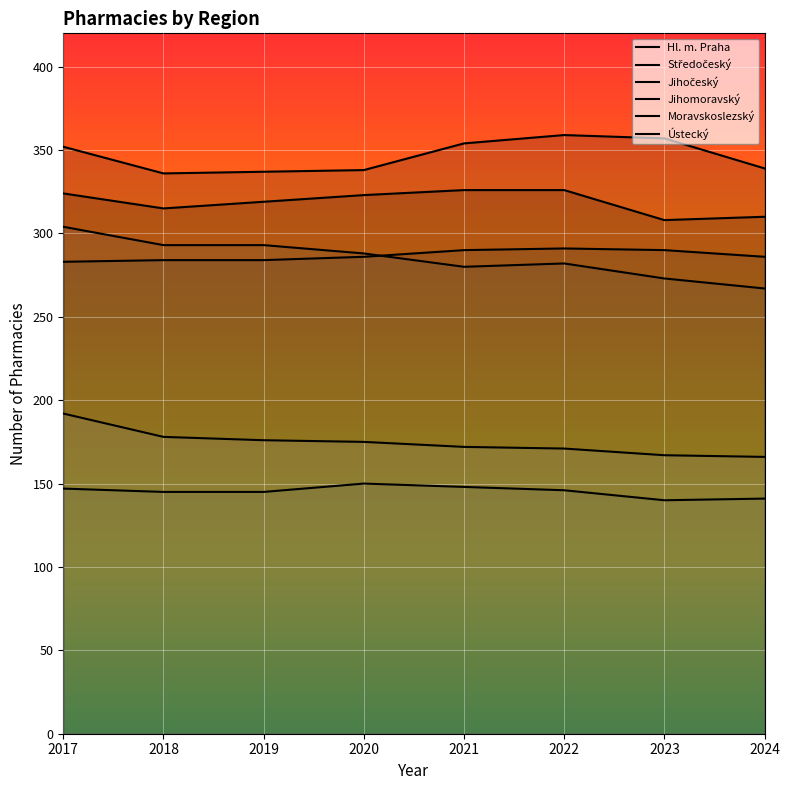

Rank the series at 2017 from lowest to highest value.

Jihočeský, Ústecký, Středočeský, Moravskoslezský, Hl. m. Praha, Jihomoravský